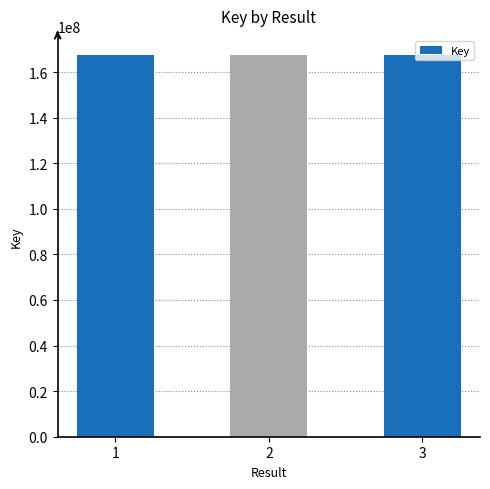

What is the greatest value displayed?

167488984